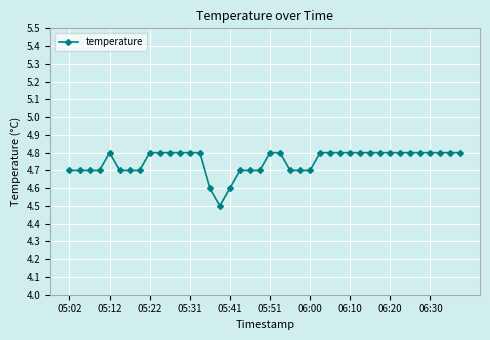

True or false: there are more than 0 points higher than both neighbors.

True